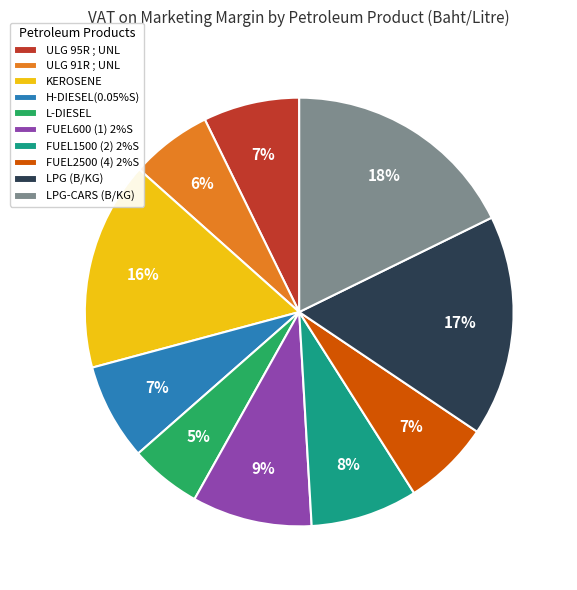

Is there a majority slice in this chart?

No